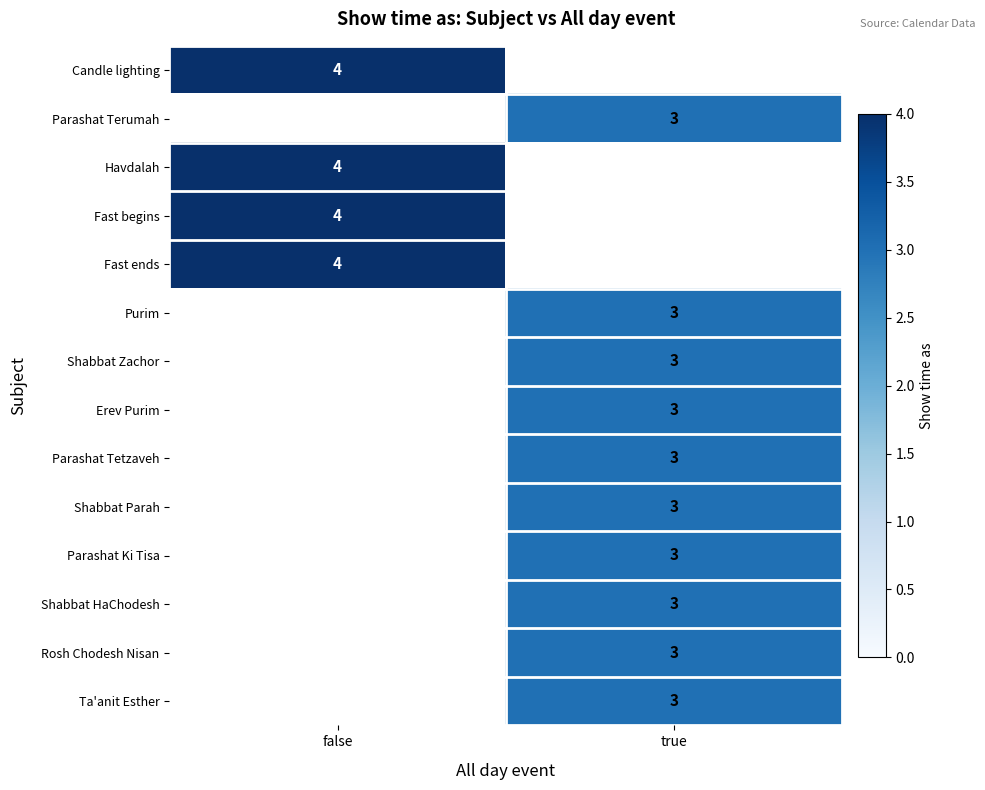

The Ta'anit Esther series shows 2 at true. True or false?

False